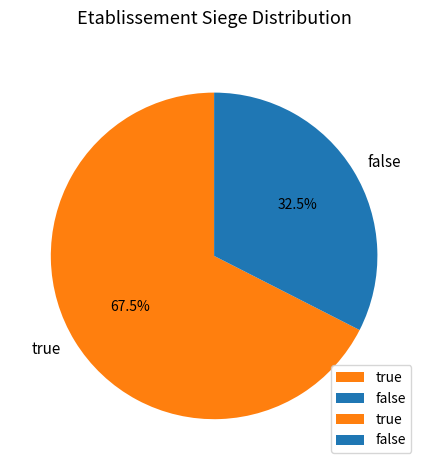

Rank the categories by value from lowest to highest.

false, true